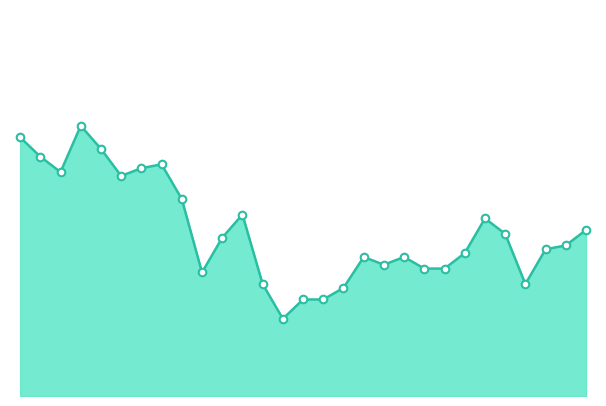

How many lines are shown in the chart?

1